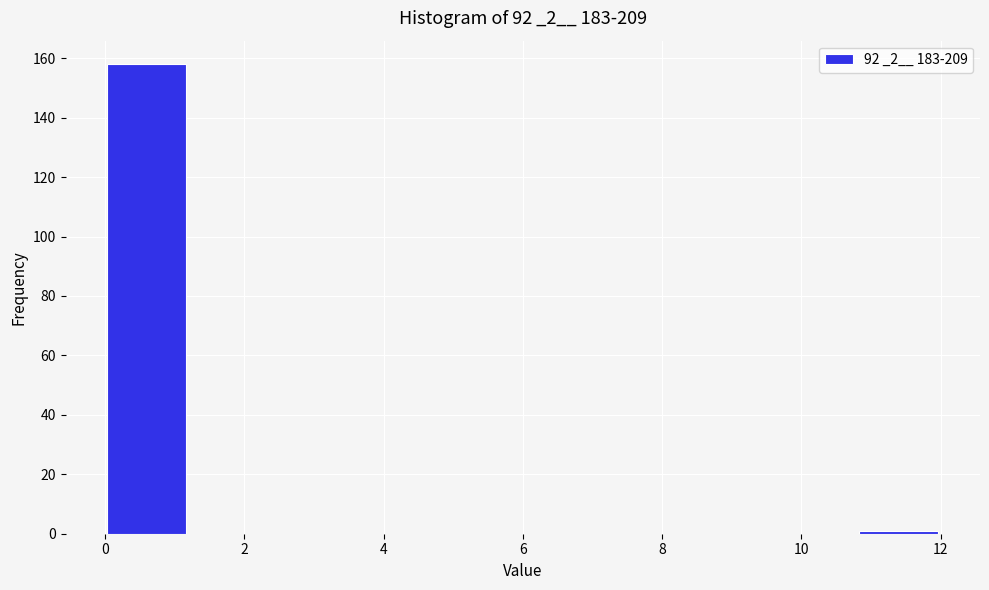

Which range on the x-axis has the tallest bar?

0.0 to 1.2